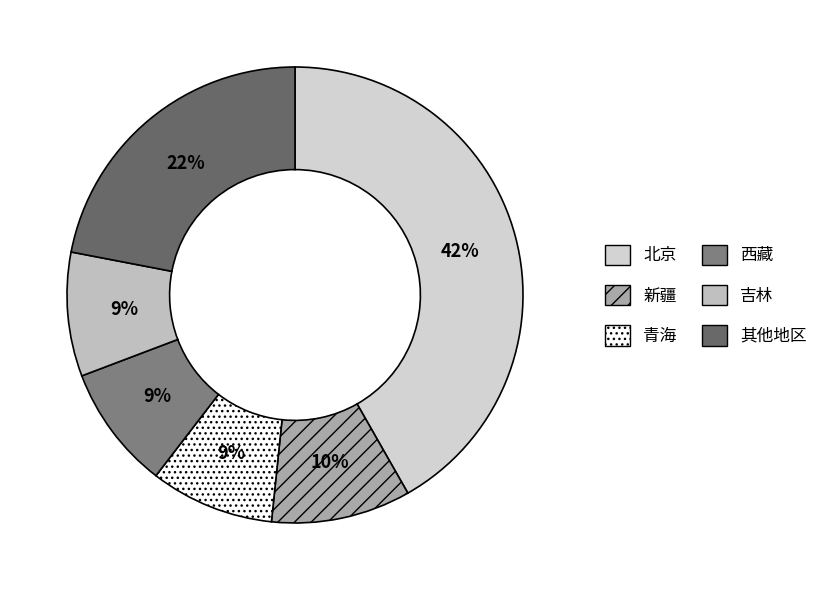

To the nearest percent, what is the difference between the largest and smallest slice percentages?

33%